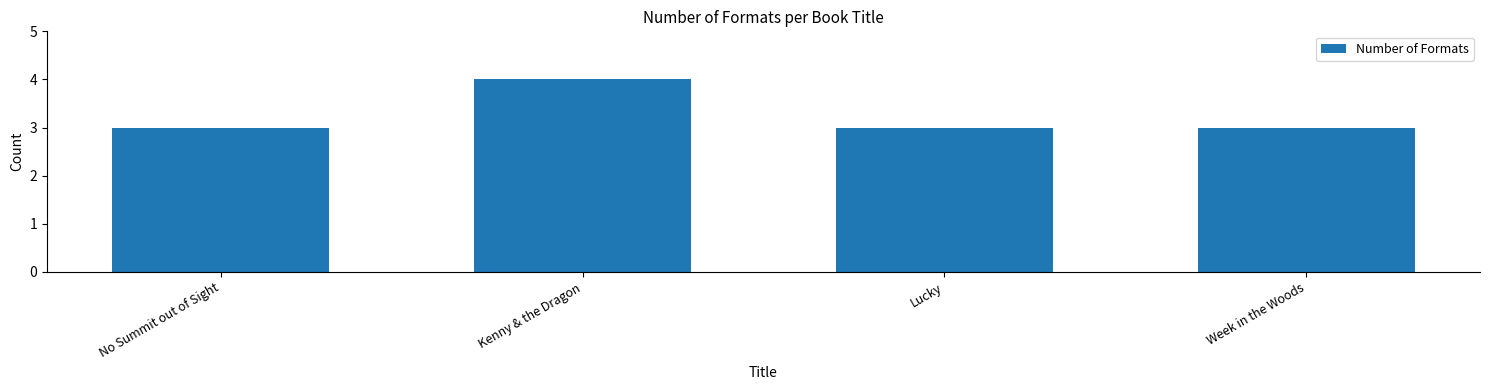

What is the average value?

3